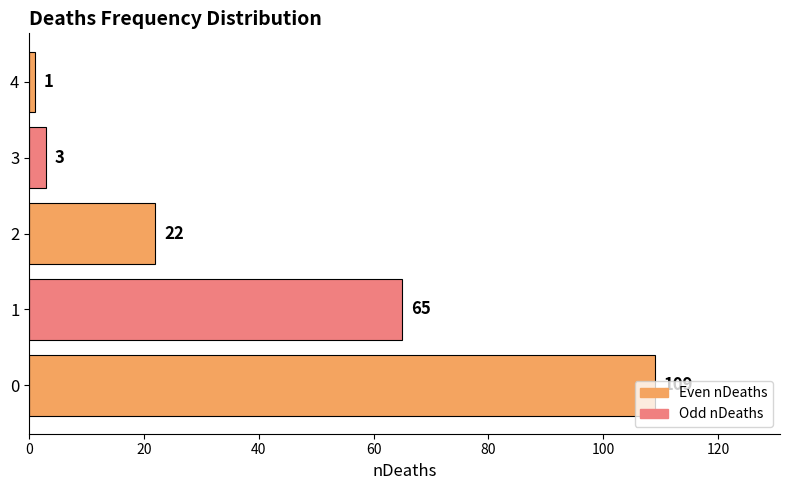

Rank the categories by value from highest to lowest.

0, 1, 2, 3, 4